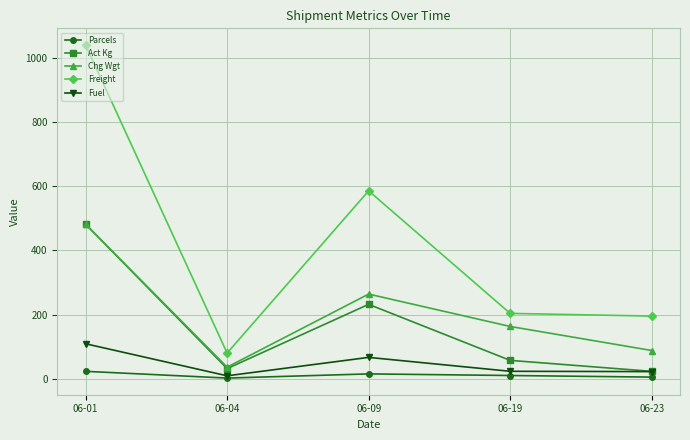

At which label does Freight reach its peak?

06-01